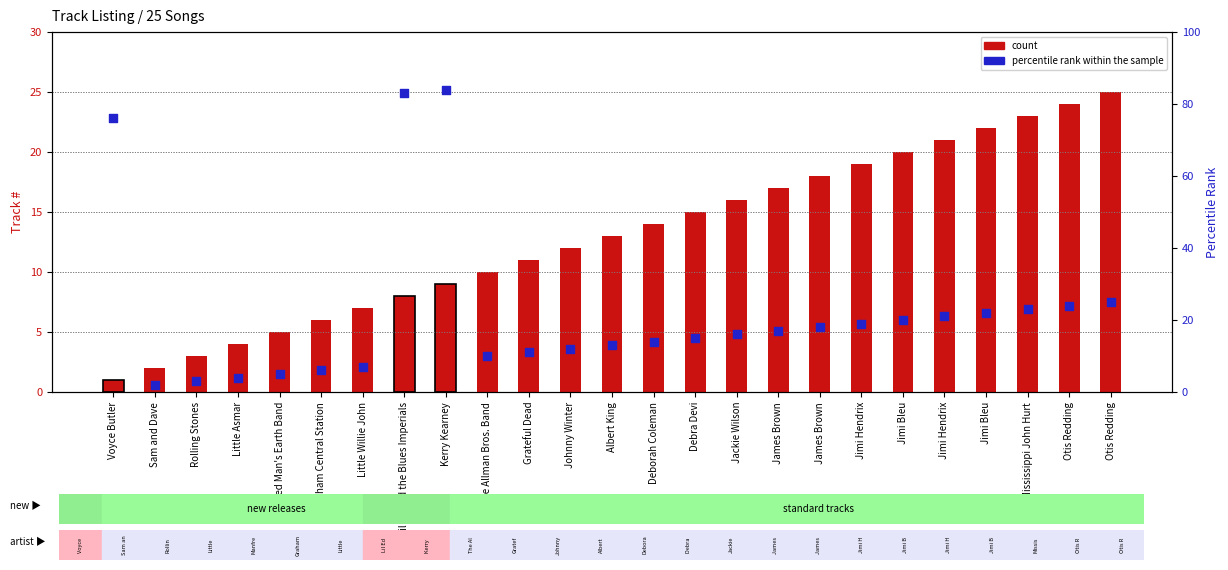

Which series has the largest Y range (max minus min)?

percentile rank within the sample